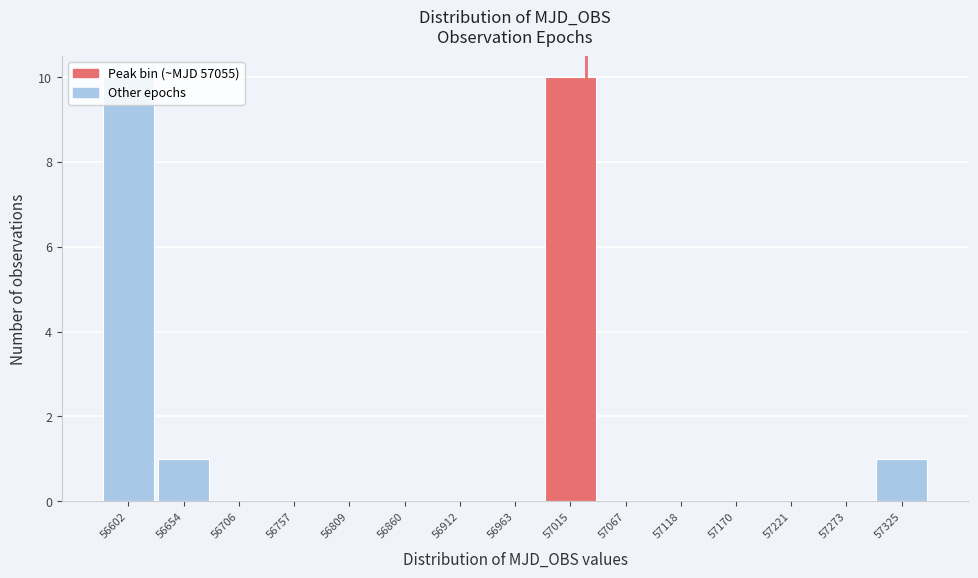

The value at 57015 is 10. True or false?

True